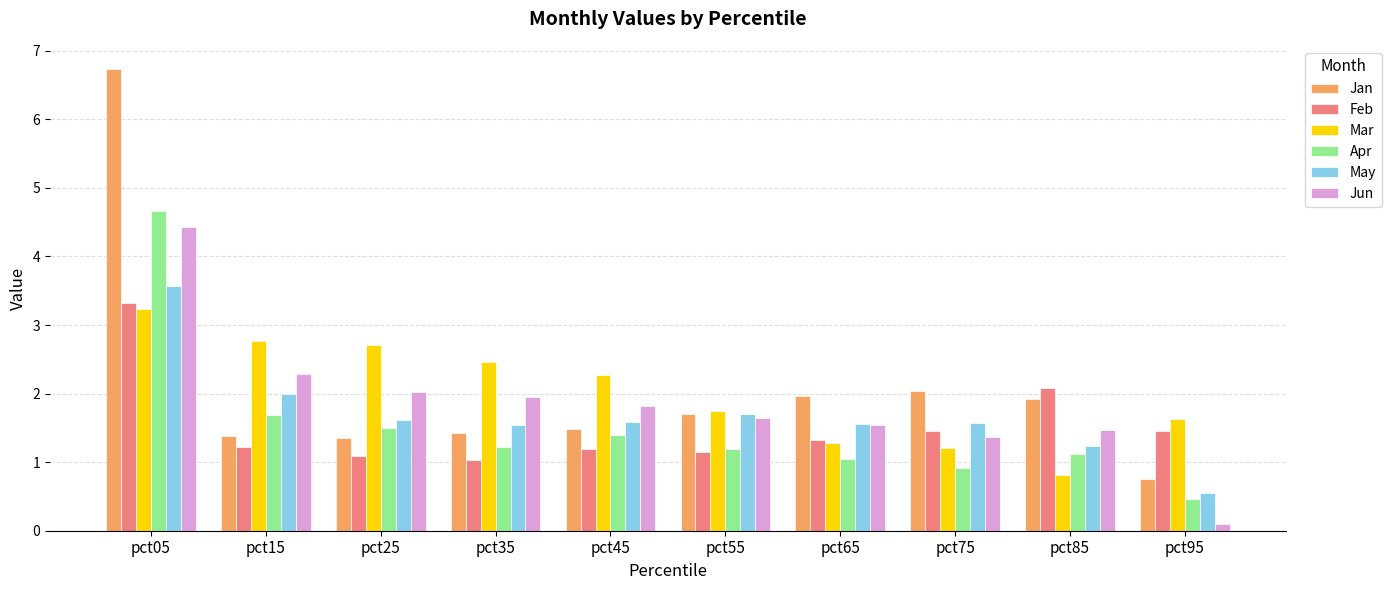

Where does the Apr series first go above 1?

pct05